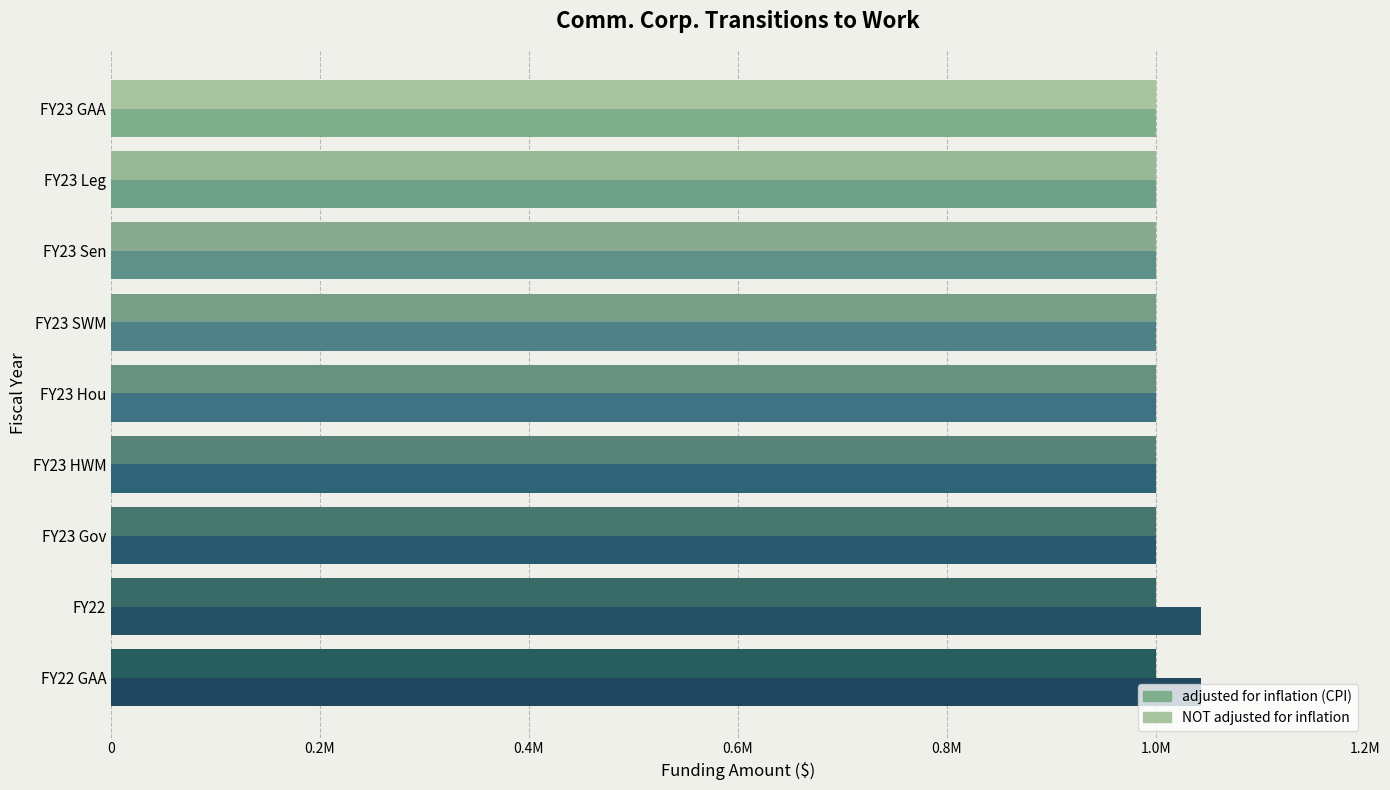

What are all the series names shown in the legend?

adjusted for inflation (CPI), NOT adjusted for inflation